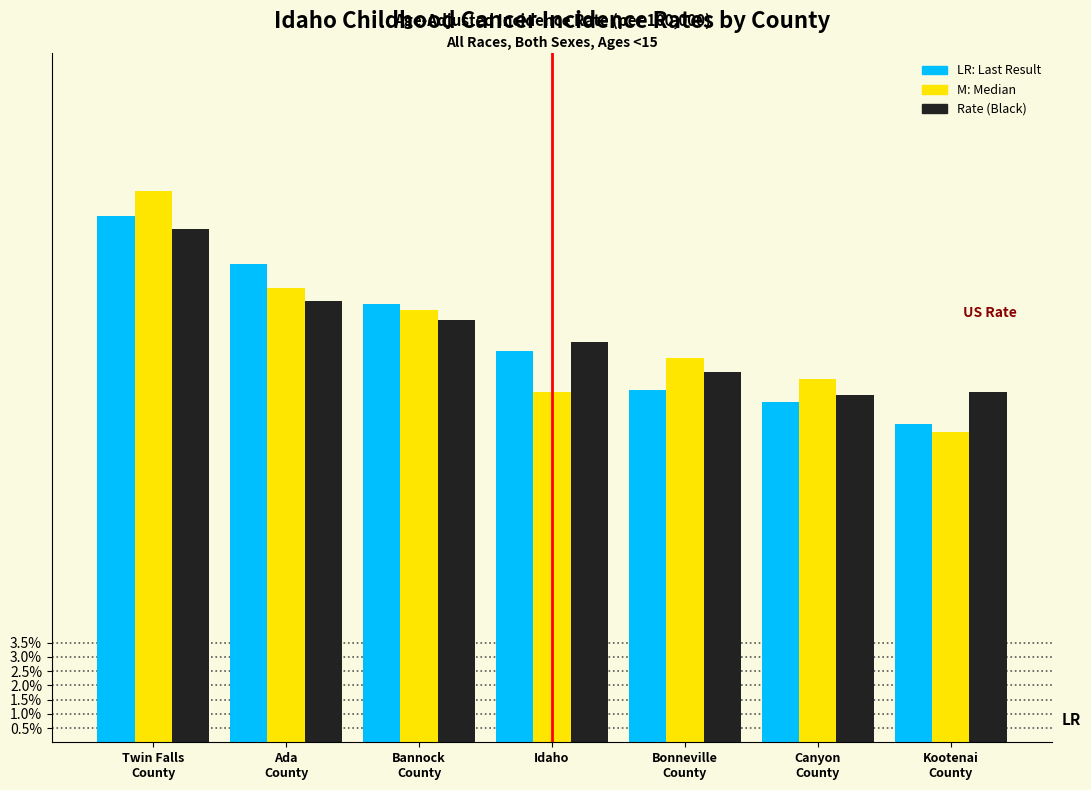

What is the maximum value shown in the chart?

19.4